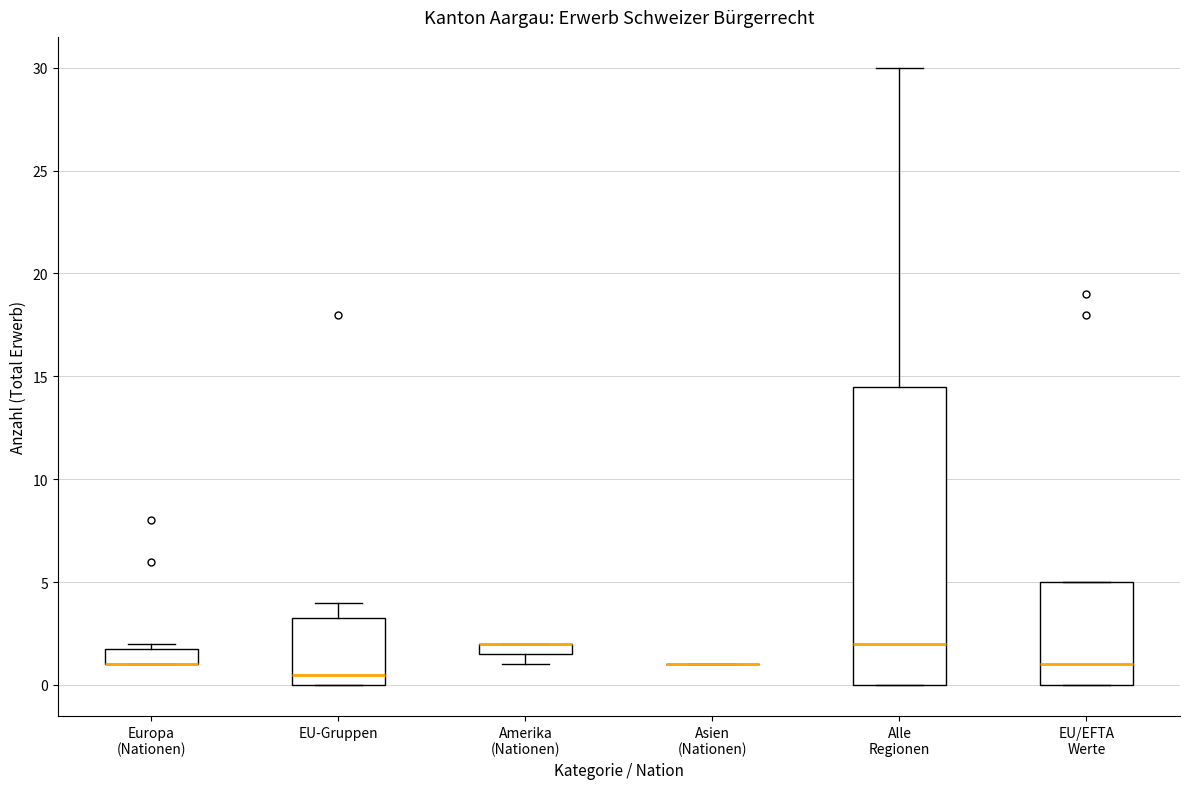

Where does the upper whisker of the box for Alle Regionen end on the y-axis? The values are not printed on the chart, so give them approximately, as read against the axis.

30.0